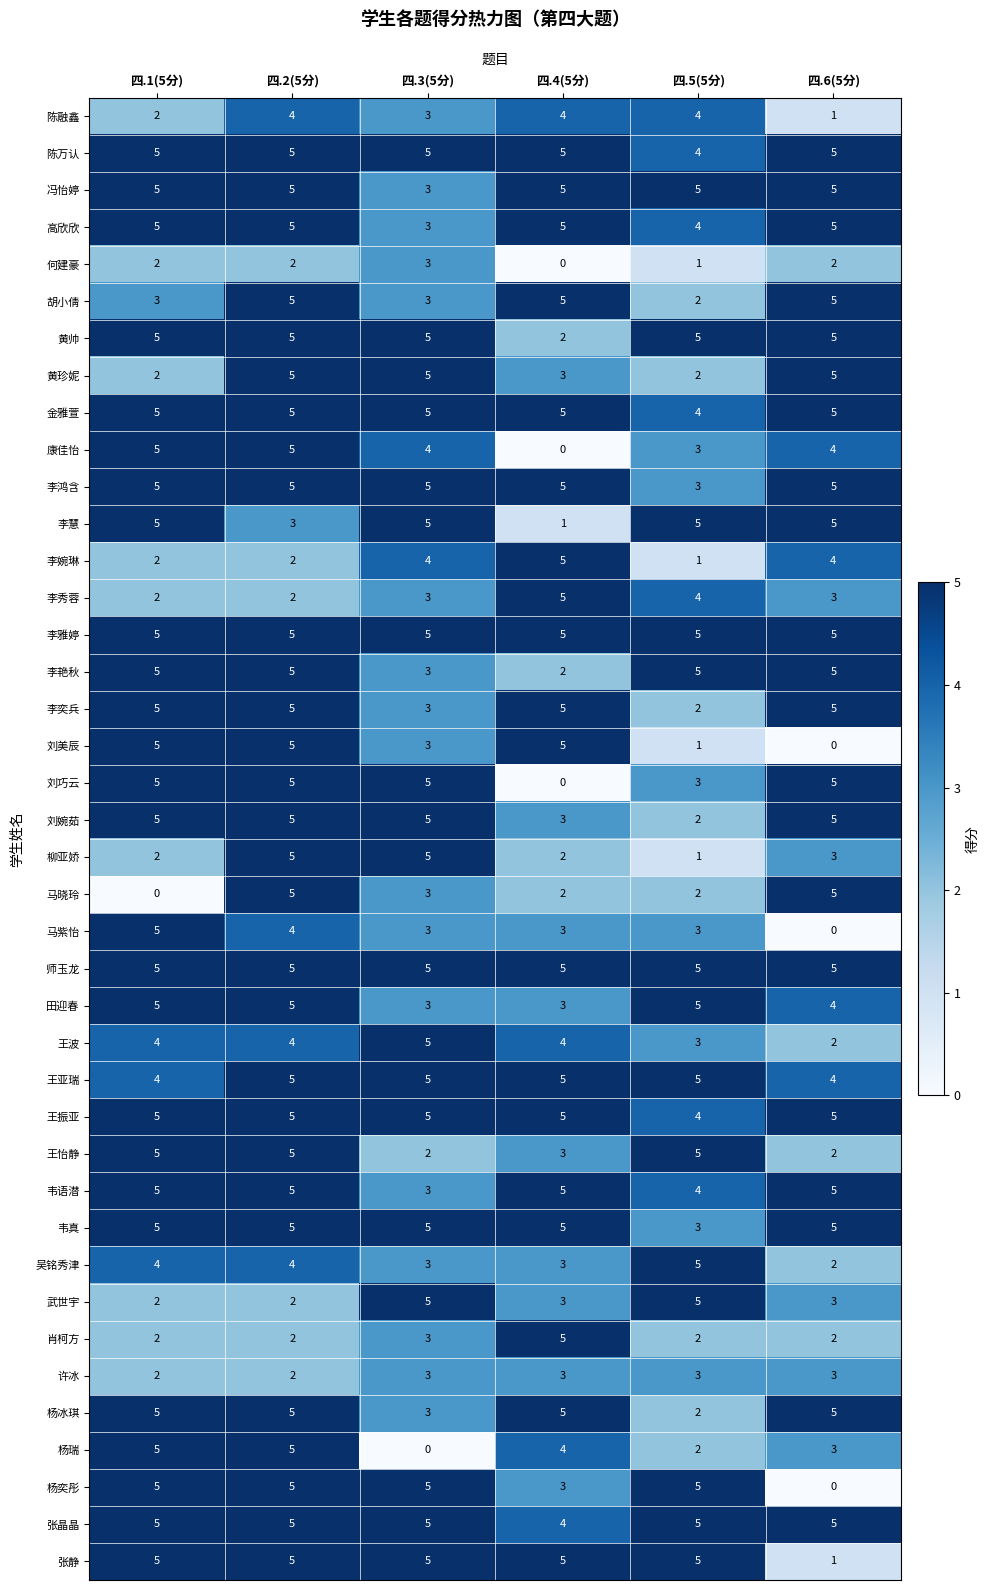

The 黄珍妮 series shows 3 at 四.3(5分). True or false?

False